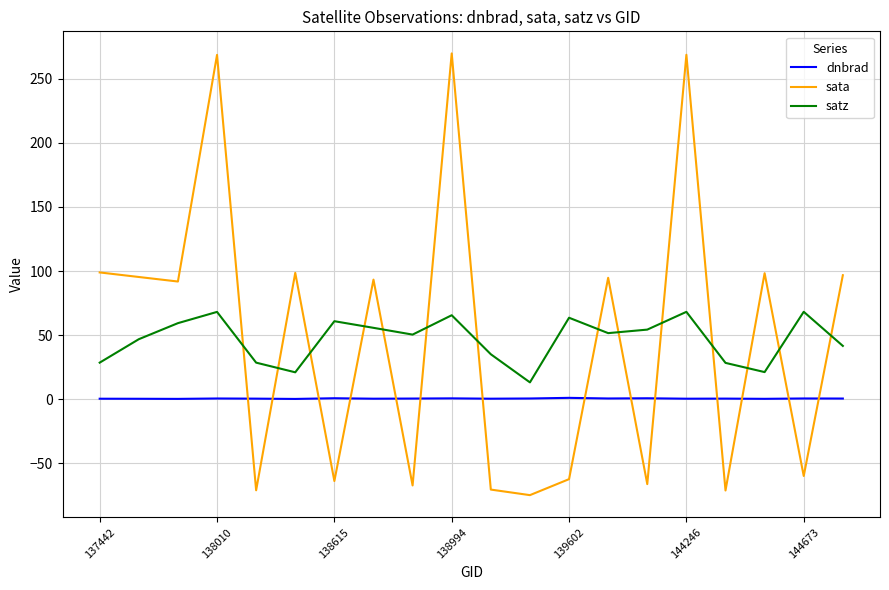

True or false: sata and satz intersect in this chart.

True